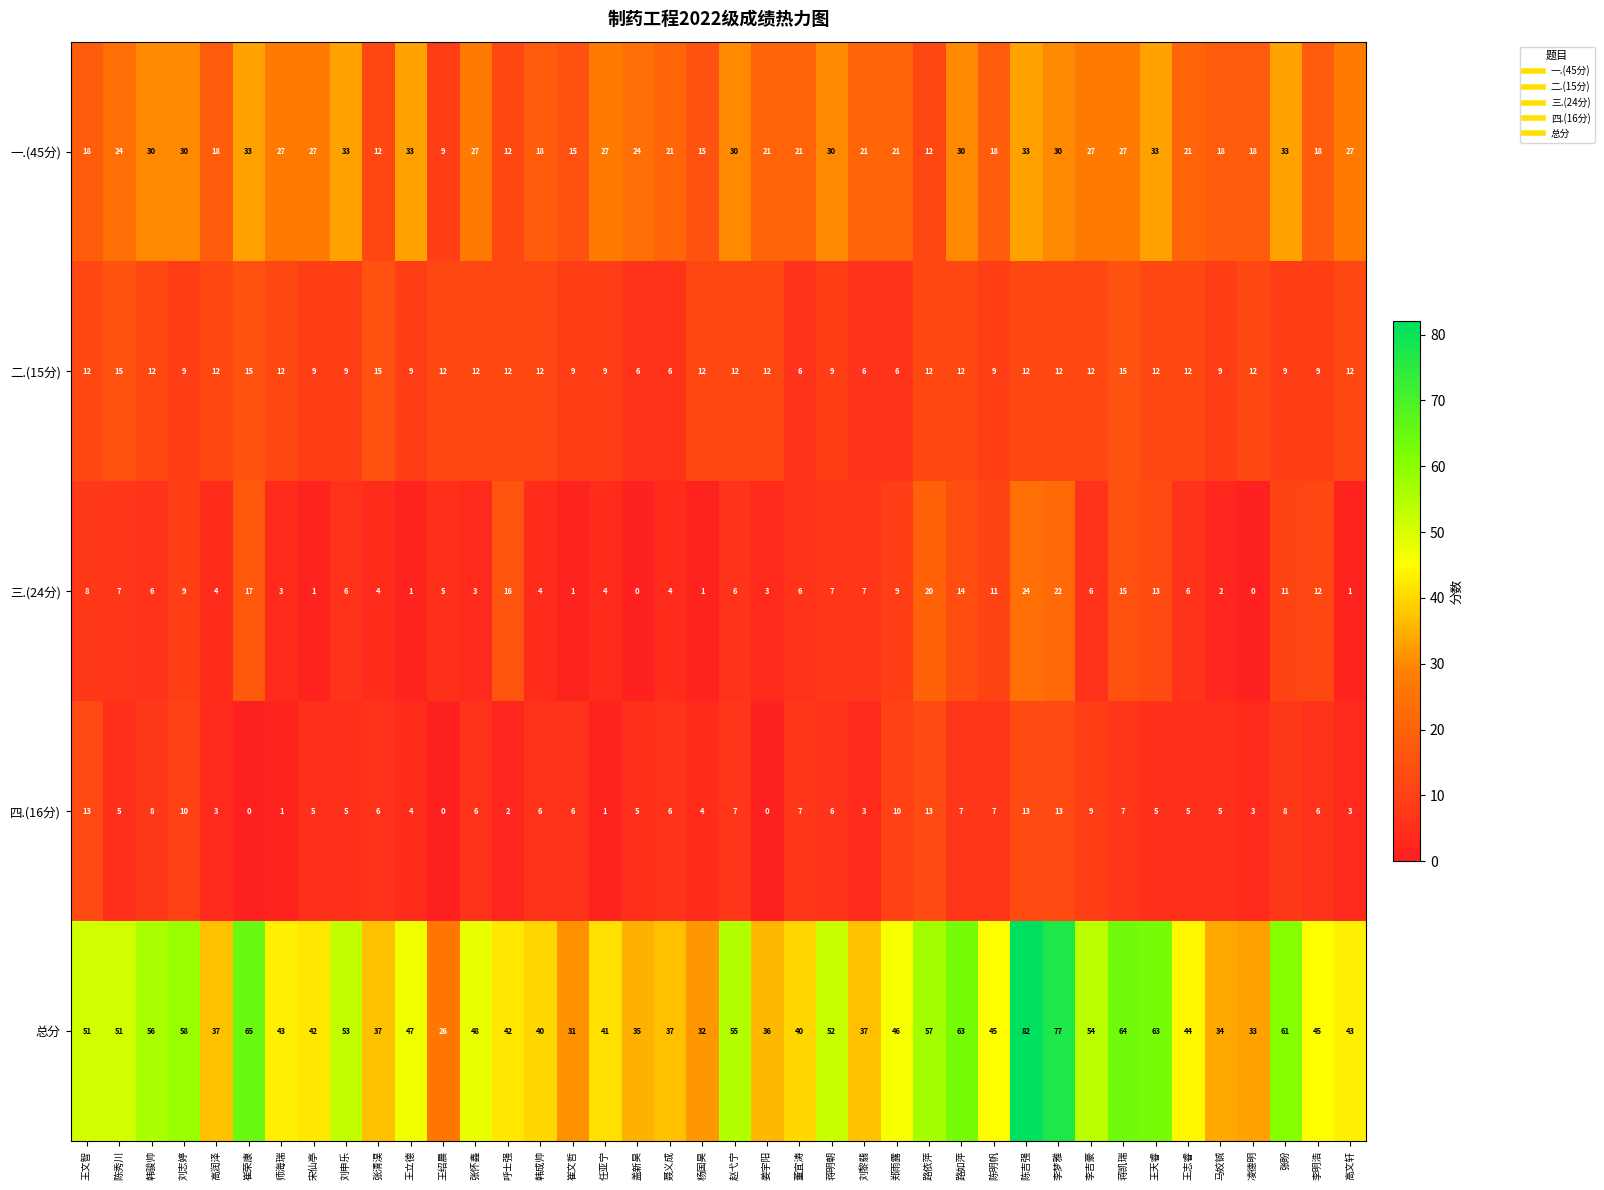

At which category is the sum across all series the highest?

陈吉强